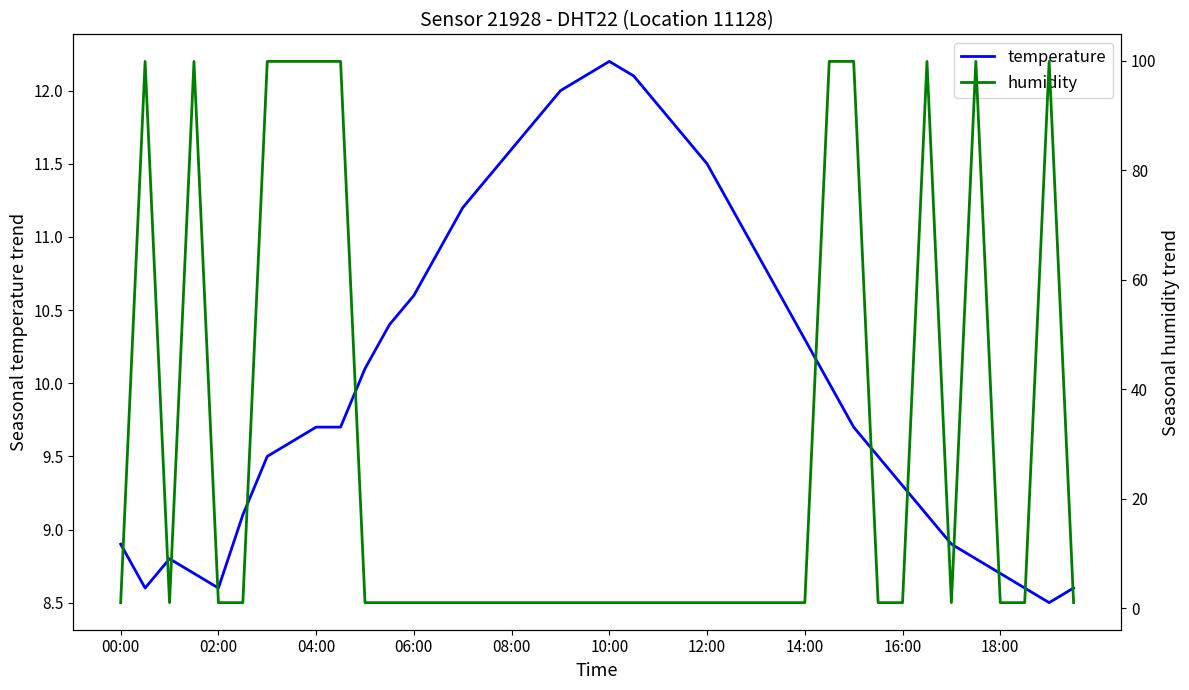

How many values in the temperature series exceed 10?

19